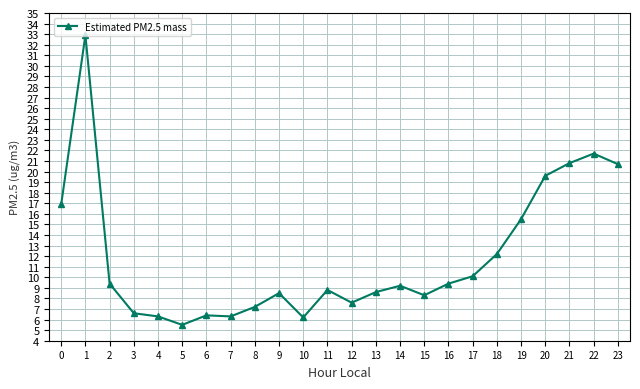

The value at 3 is 4.3. True or false?

False